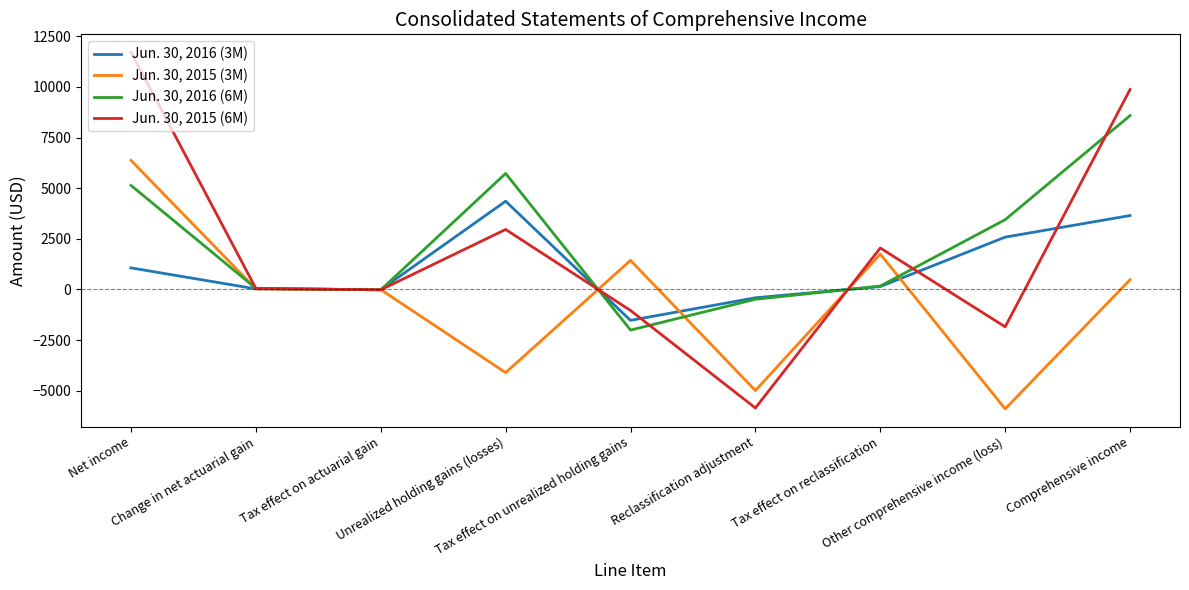

What is the minimum value for Jun. 30, 2015 (3M)?

-5897